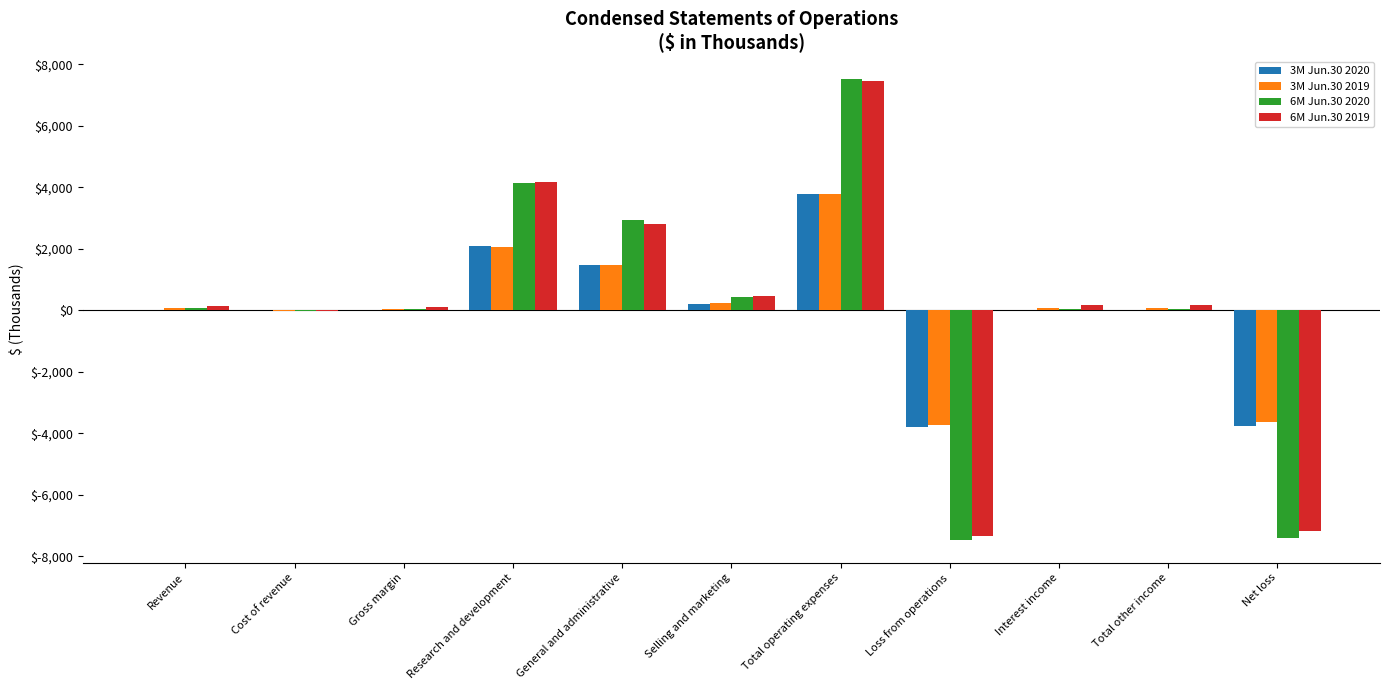

True or false: 3M Jun.30 2020 has a value of 1480 at General and administrative.

True